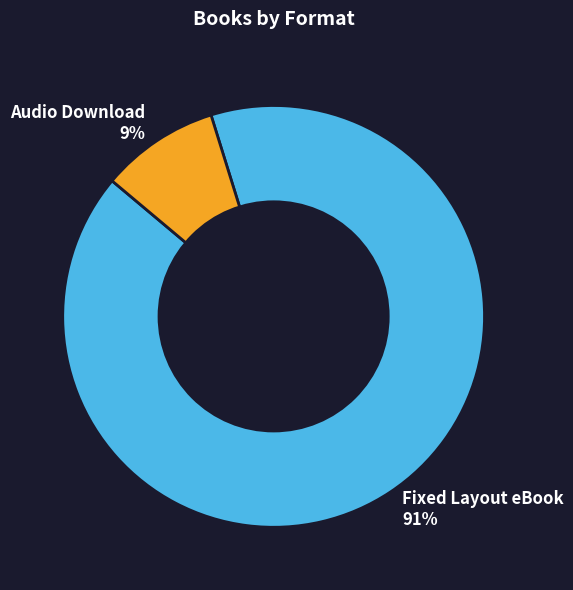

Between Audio Download and Fixed Layout eBook, which is larger?

Fixed Layout eBook